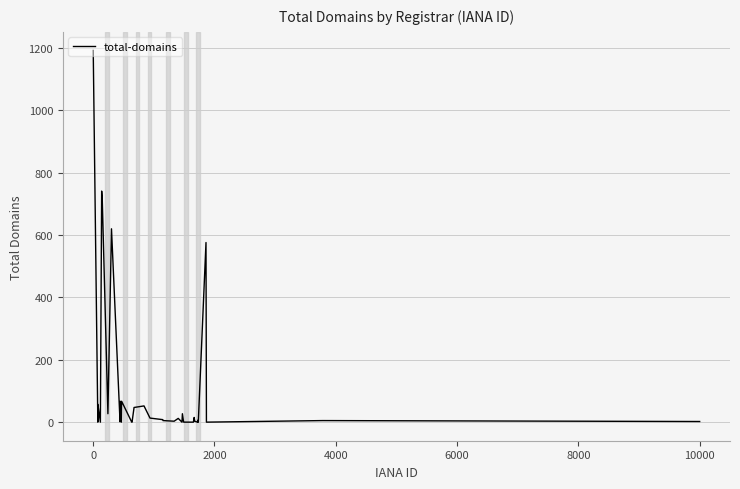

What is the difference between the maximum and minimum values?

1192